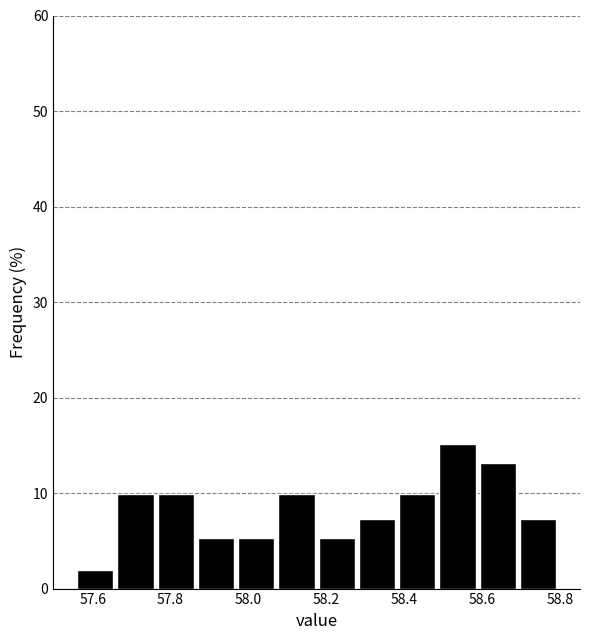

Reading left to right, list every bar in this chart as the range it spans on the x-axis followed by its height. Neither the bar edges nor the heights are printed on the chart, so give them approximately, as read against the axes.

57.56 to 57.66: 2
57.66 to 57.76: 10
57.76 to 57.88: 10
57.88 to 57.98: 5
57.98 to 58.08: 5
58.08 to 58.18: 10
58.18 to 58.28: 5
58.28 to 58.38: 7
58.38 to 58.50: 10
58.50 to 58.60: 15
58.60 to 58.70: 13
58.70 to 58.80: 7